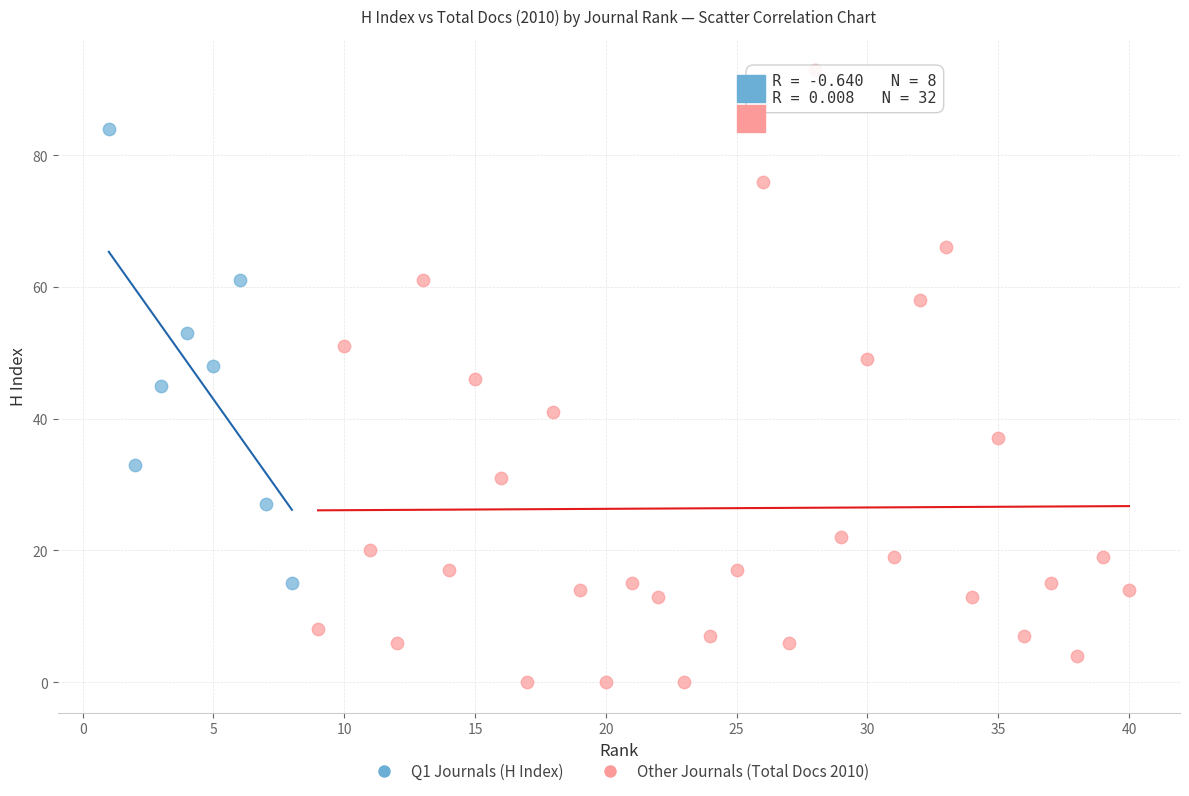

Which series reaches the maximum Y coordinate?

Other Journals (Total Docs 2010)